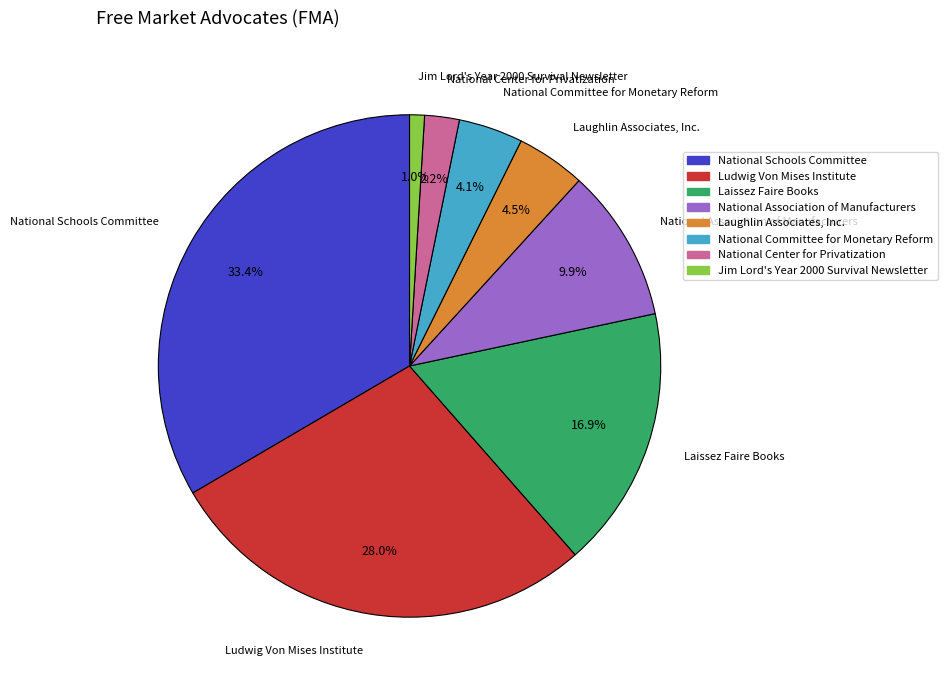

The Jim Lord's Year 2000 Survival Newsletter slice represents 10% of the pie. True or false?

False